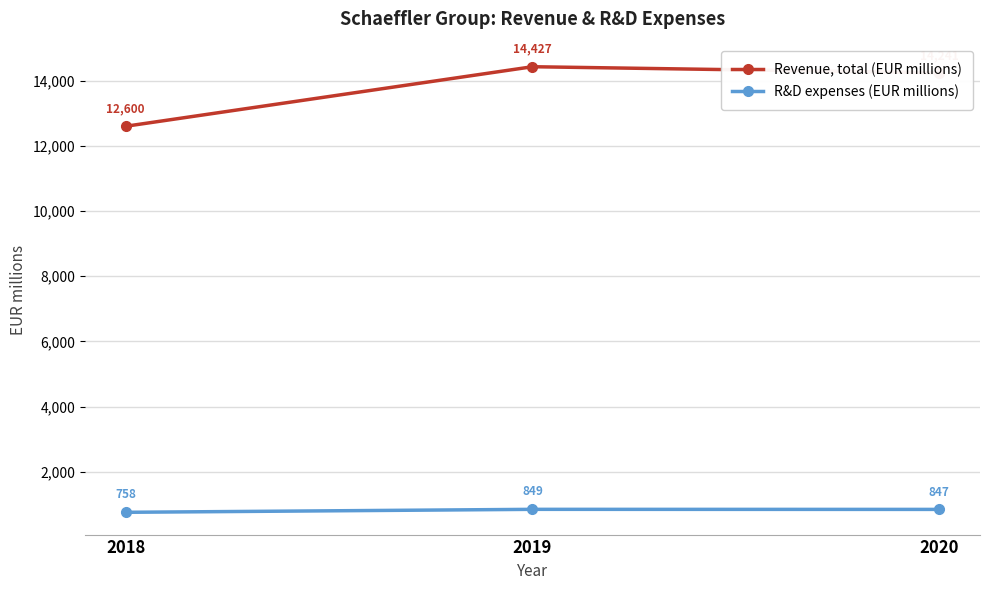

Which category has the highest value in the Revenue, total (EUR millions) series?

2019